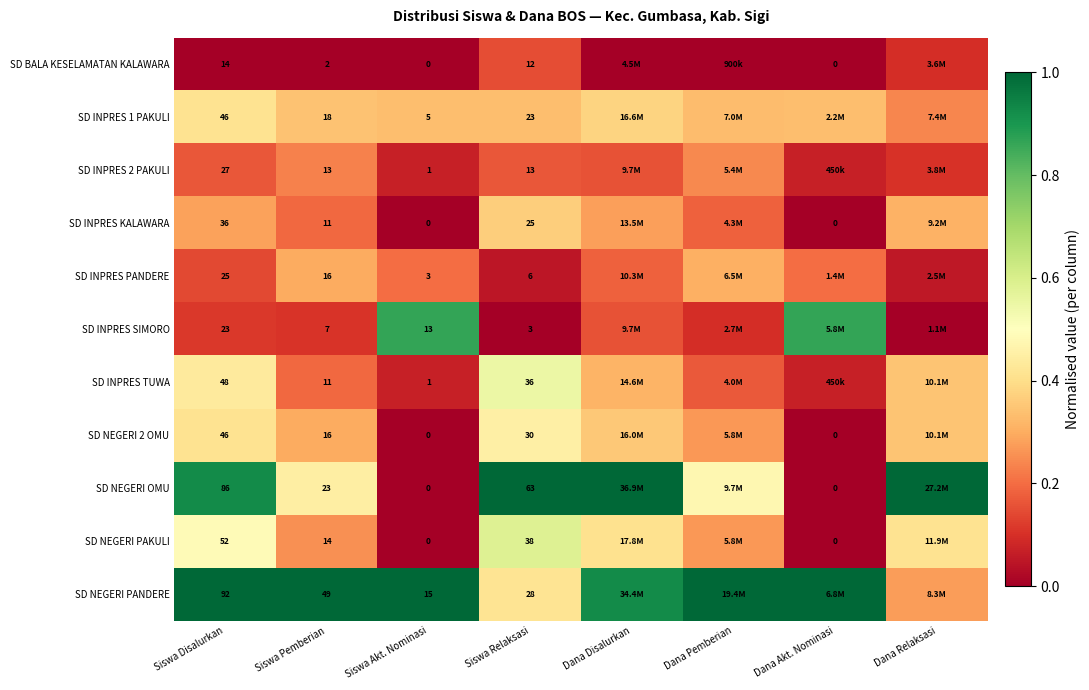

What is the spread (max minus min) of values at Siswa Relaksasi?

60.0